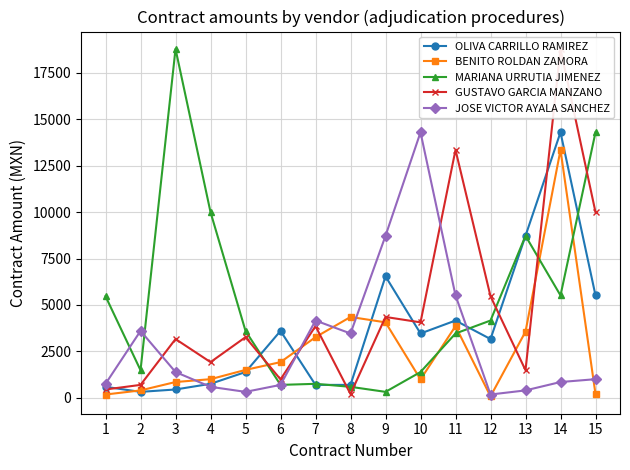

Which series changed the most between 2 and 8?

BENITO ROLDAN ZAMORA